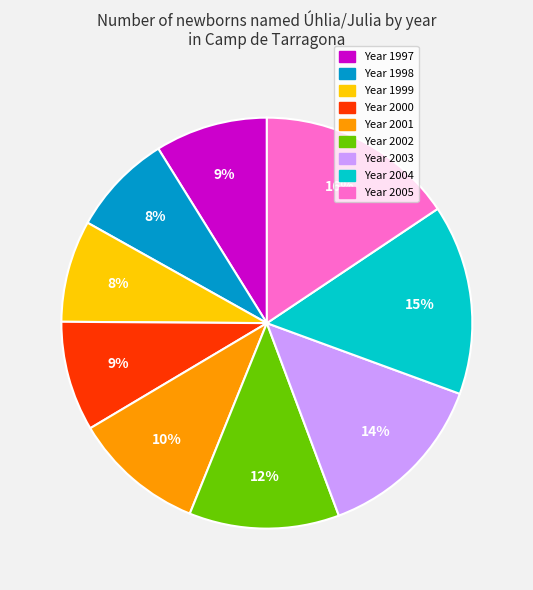

To the nearest percent, what is the average slice percentage?

11%